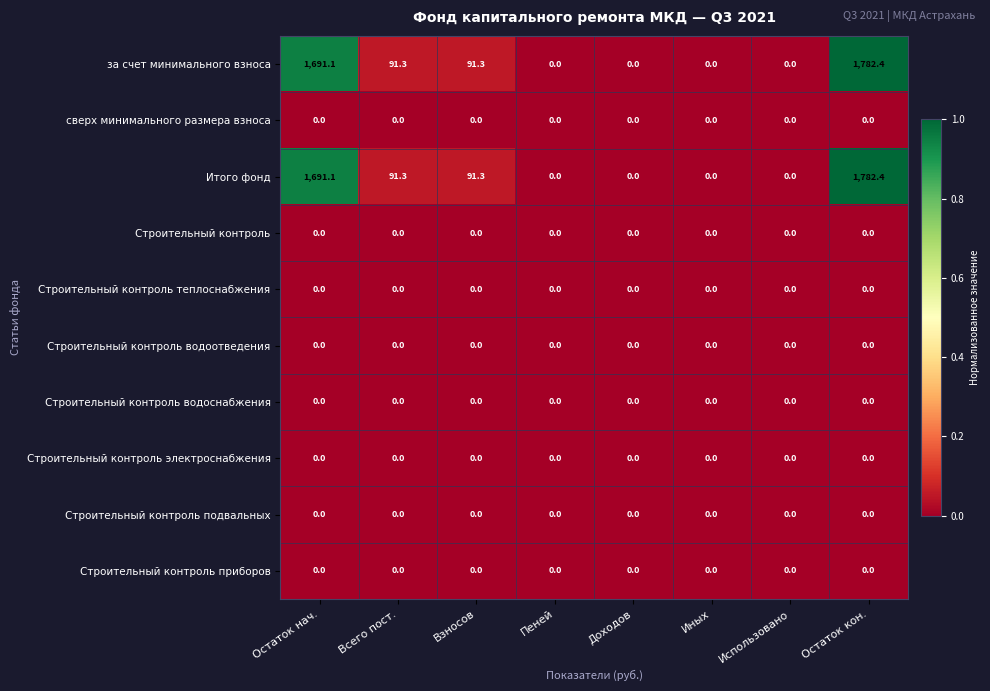

What is the total value across all series at Всего пост.?

182.6